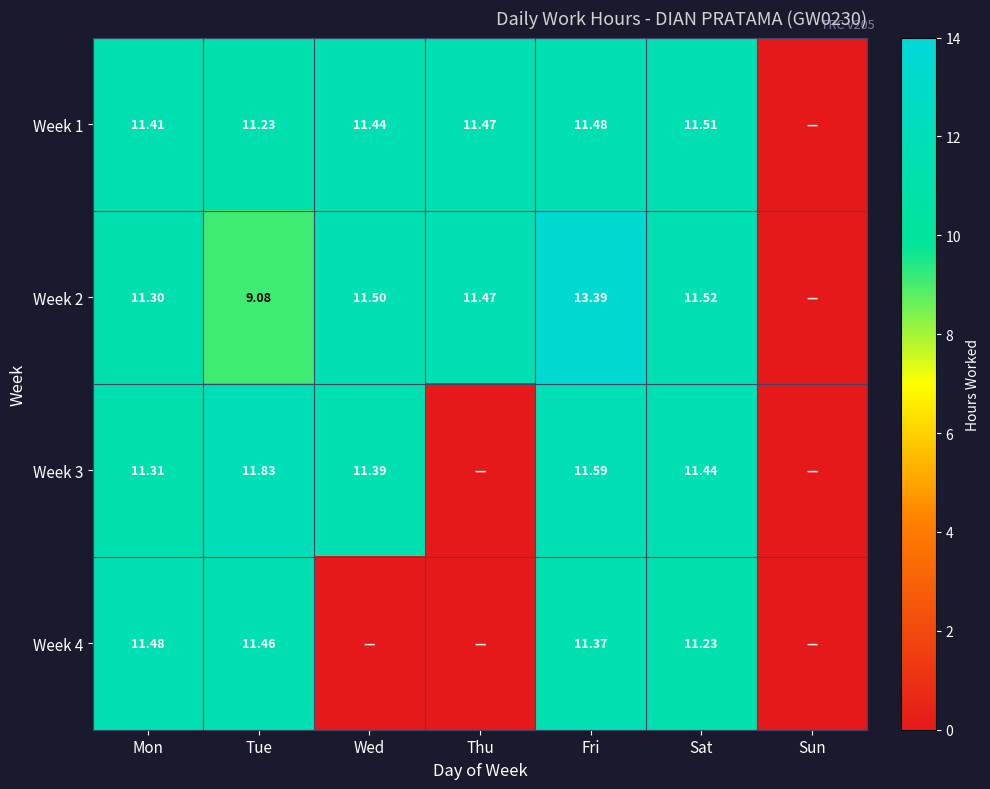

What is the difference between the highest and lowest values at Wed?

11.5